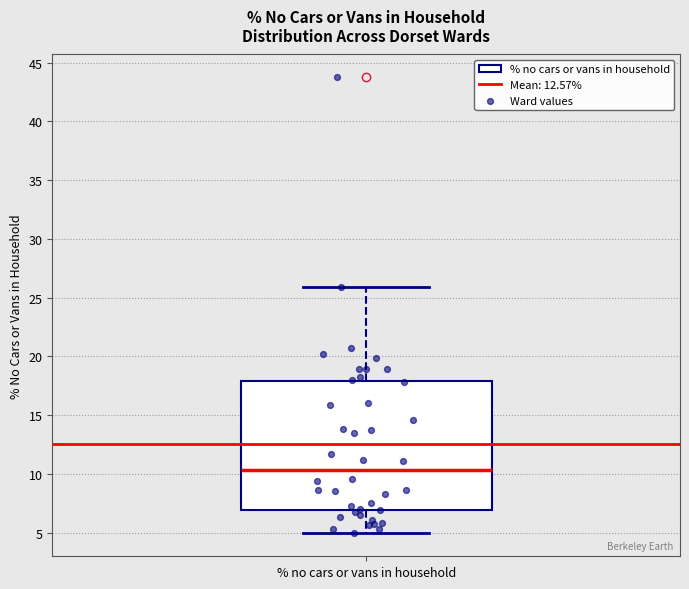

Read this box plot against the y-axis: the position of the median line, the range covered by the box, and the ends of both whiskers. The values are not printed on the chart, so give them approximately, as read against the axis.

median 10.5, box 7.0 to 18.0, whiskers 5.0 to 26.0